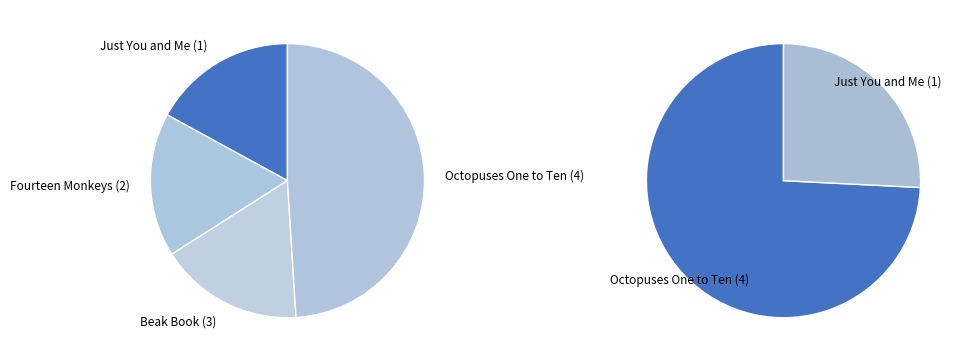

What is the change in value from Just You and Me to Beak Book?

-492129